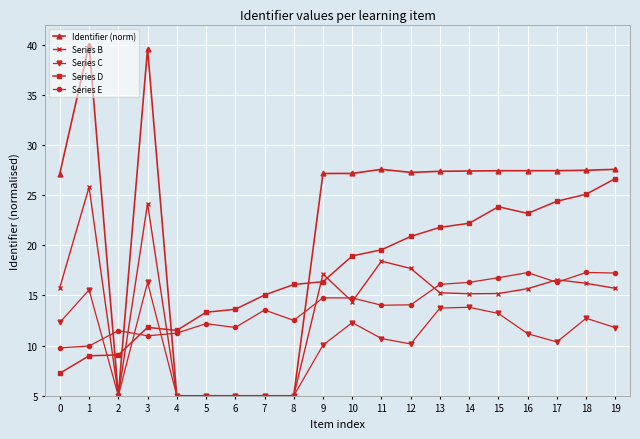

What is the value of the Series C point at the 6th from the left?

5.0